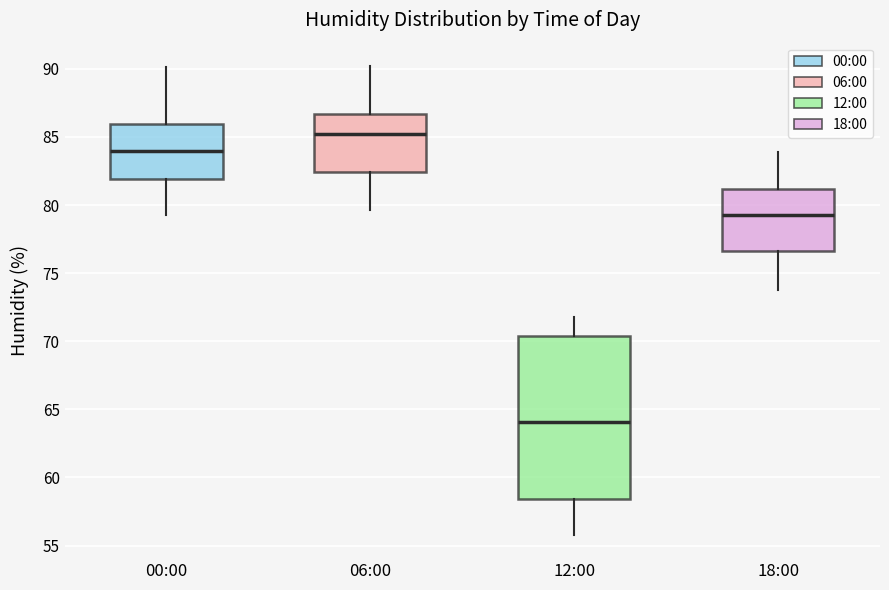

Reading left to right, transcribe this box plot: for each box, give where its median line is, the range the box spans, and where its two whiskers end, as read against the y-axis. The values are not printed on the chart, so give them approximately, as read against the axis.

00:00: median 84.0, box 82.0 to 86.0, whiskers 79.5 to 90.0
06:00: median 85.5, box 82.5 to 86.5, whiskers 79.5 to 90.0
12:00: median 64.0, box 58.5 to 70.5, whiskers 56.0 to 72.0
18:00: median 79.5, box 76.5 to 81.0, whiskers 74.0 to 84.0